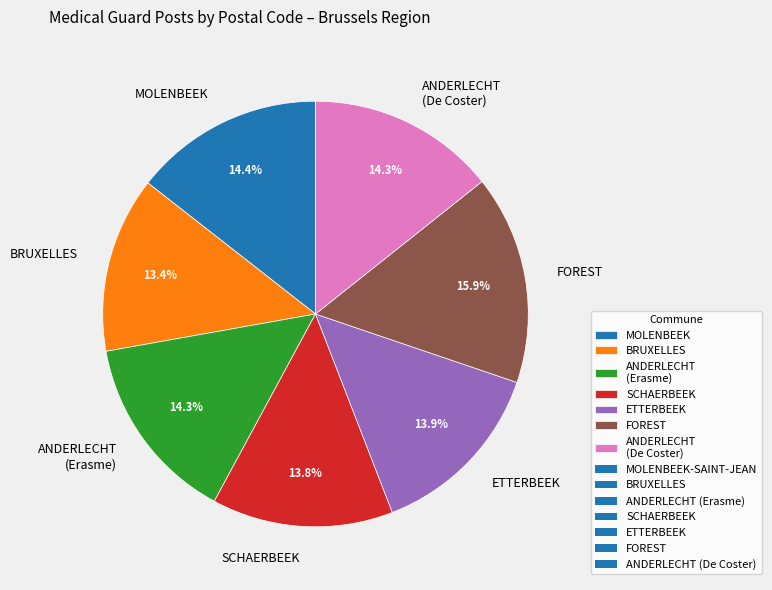

Approximately how many times larger is the value at SCHAERBEEK compared to MOLENBEEK?

1.0